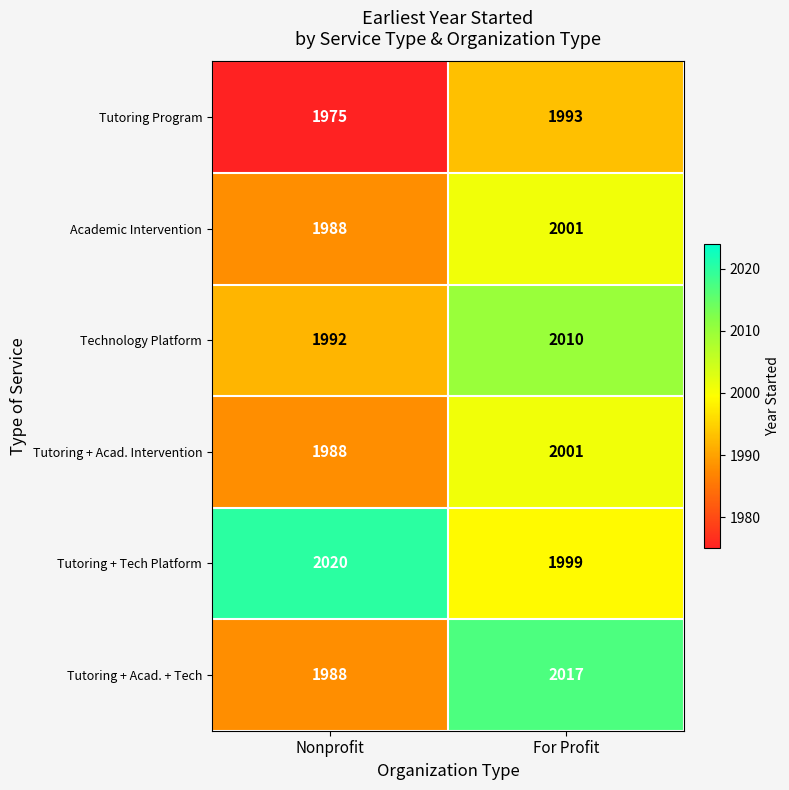

What is the spread (max minus min) of values at Nonprofit?

45